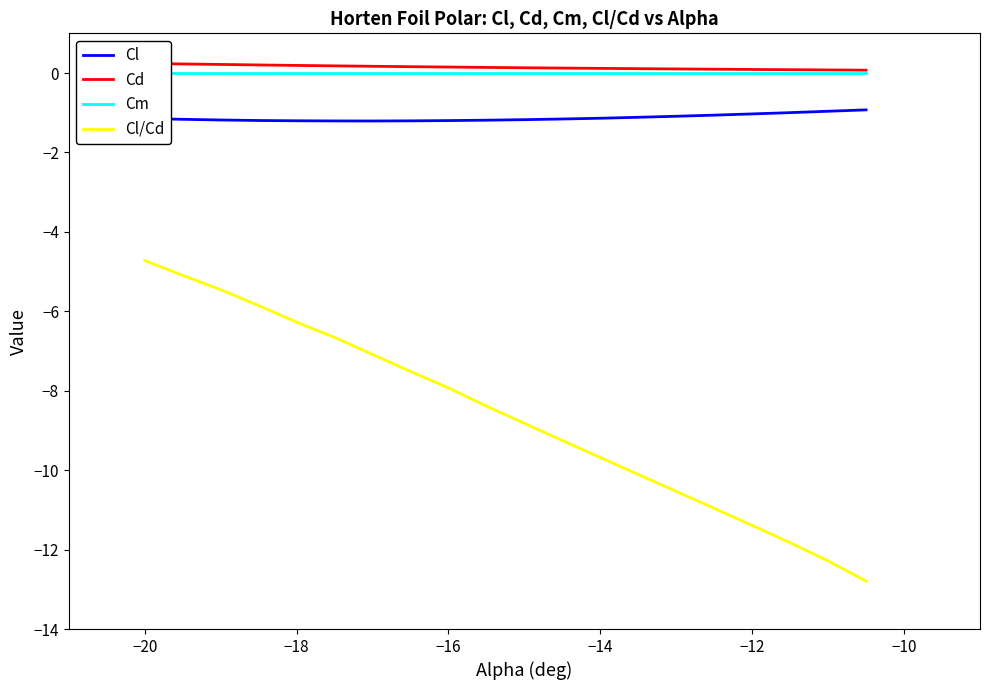

Which series has the largest total across all categories?

Cd